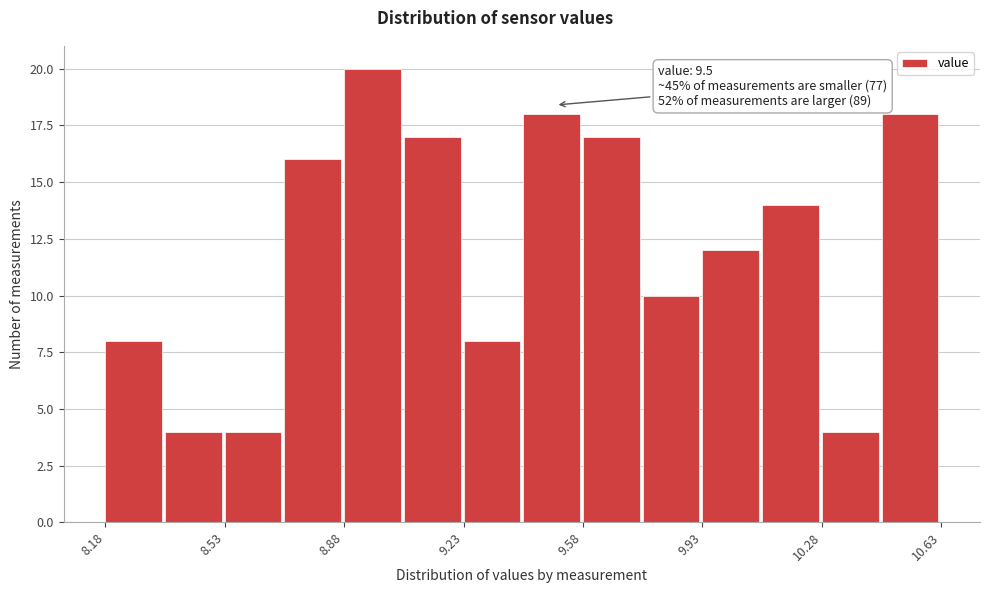

Around what value on the x-axis is the tallest bar? Give the approximate position of its centre, as read against the axis.

8.95